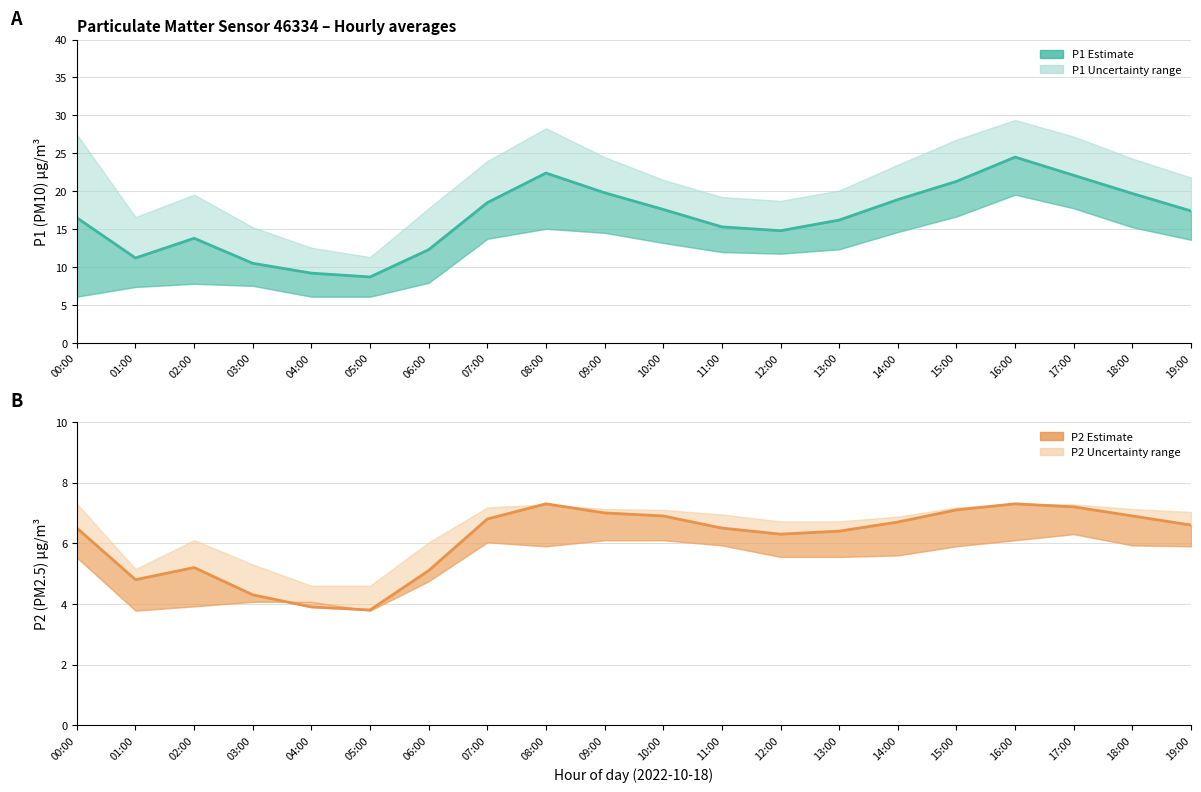

Is the value of P1 estimate at 06:00 greater than the value of P2 estimate at 12:00?

Yes